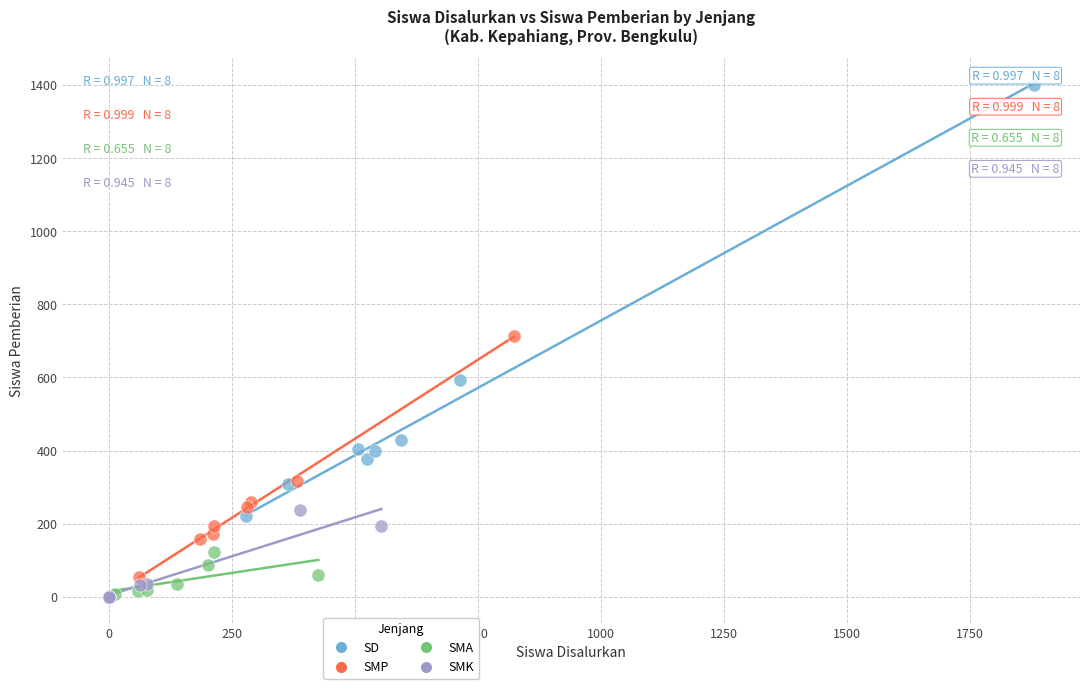

Which series has the largest Y range (max minus min)?

SD